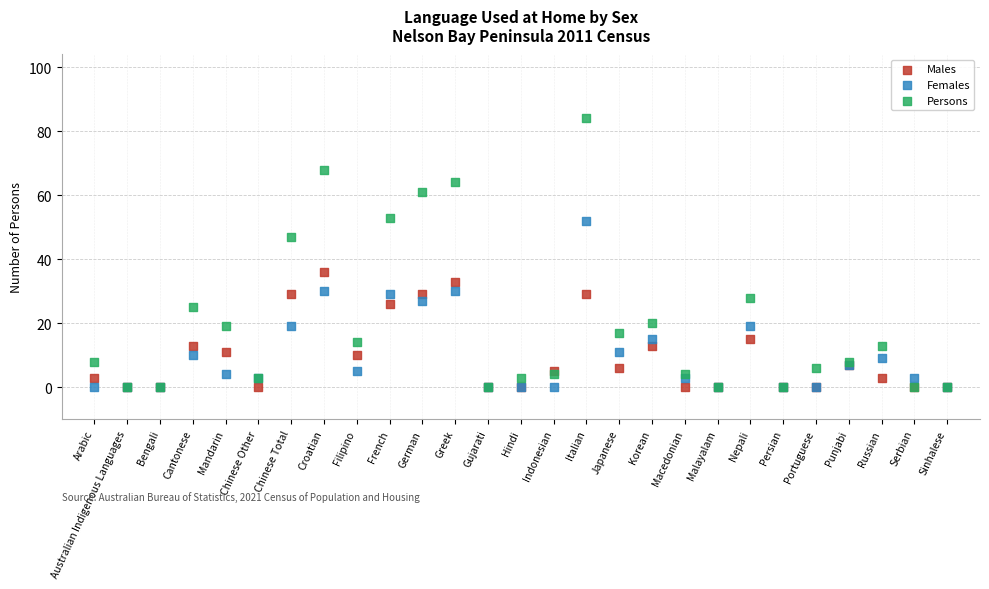

What are all the series names shown in the legend?

Males, Females, Persons